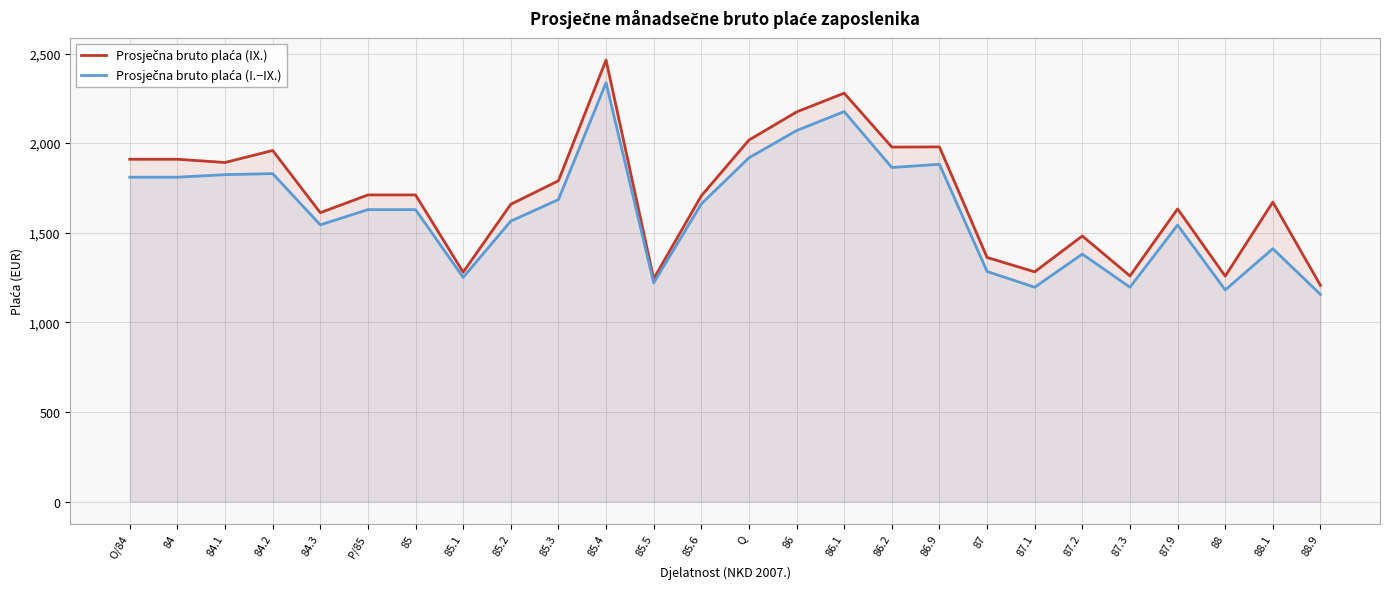

What is the difference between the Prosječna bruto plaća (I.−IX.) values at 86.9 and 86?

188